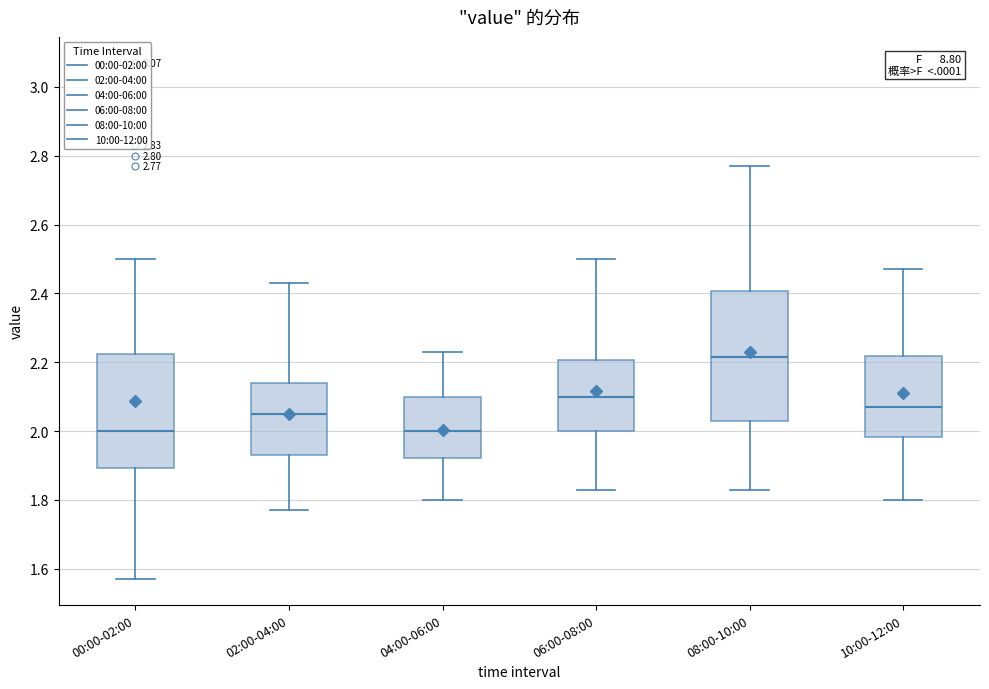

Comparing the boxes themselves (not the whiskers), which one is the tallest?

08:00-10:00